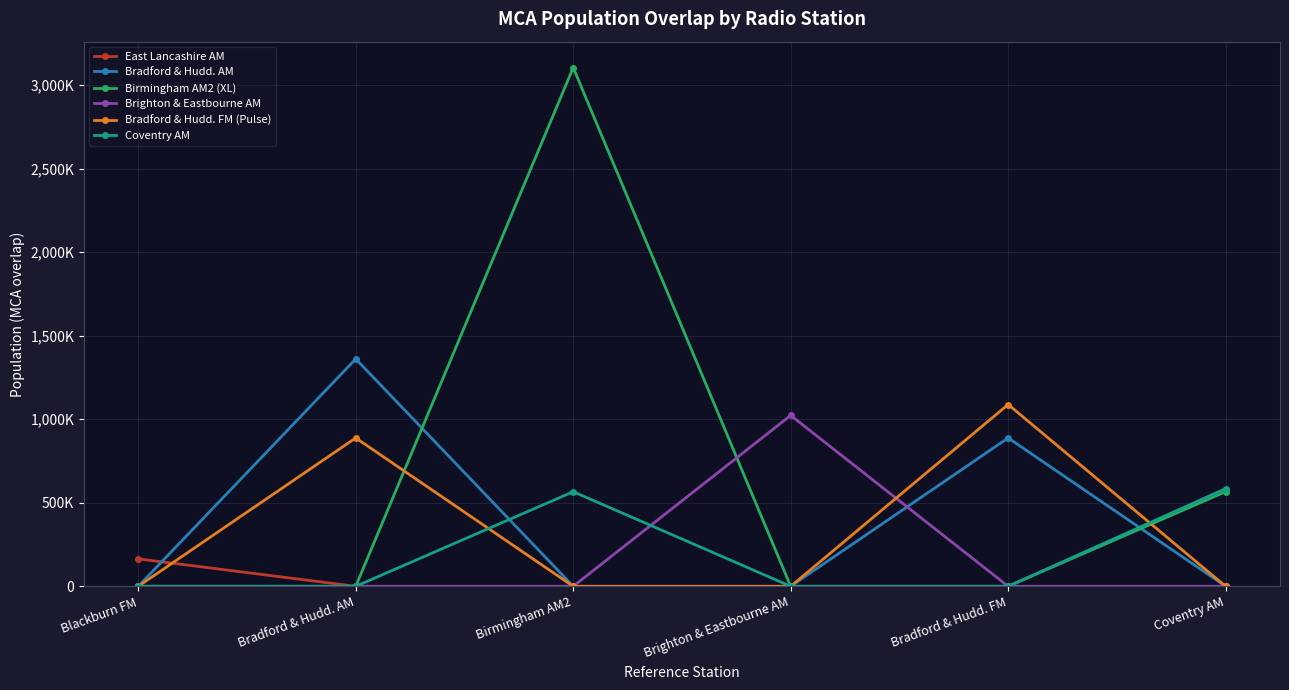

What is the greatest value displayed?

3104253